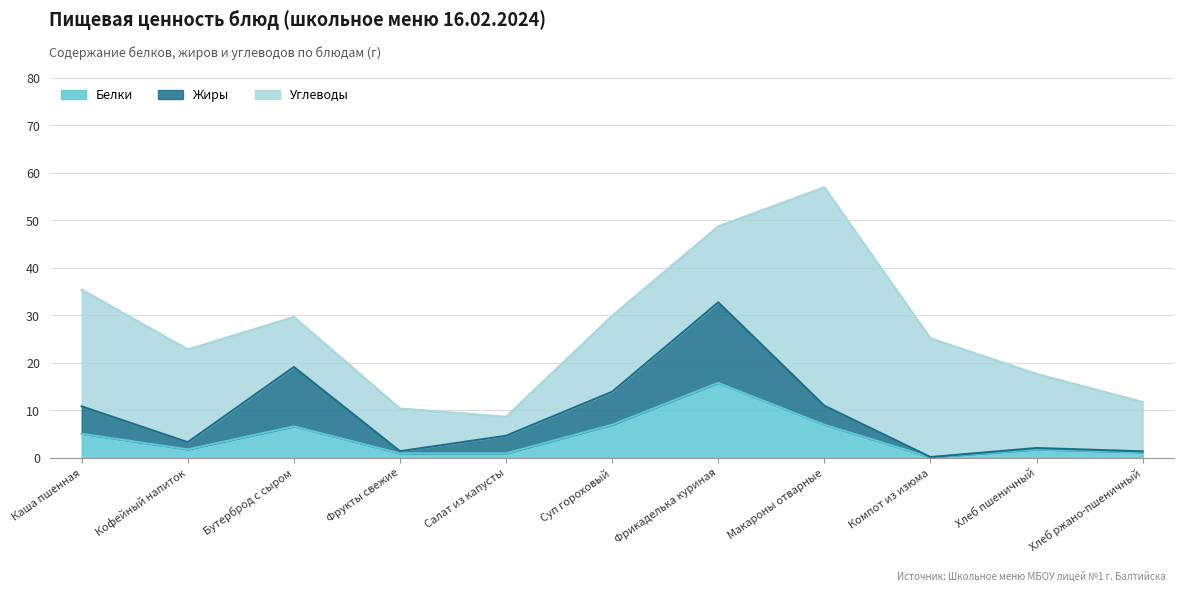

Count the number of categories in the chart.

11